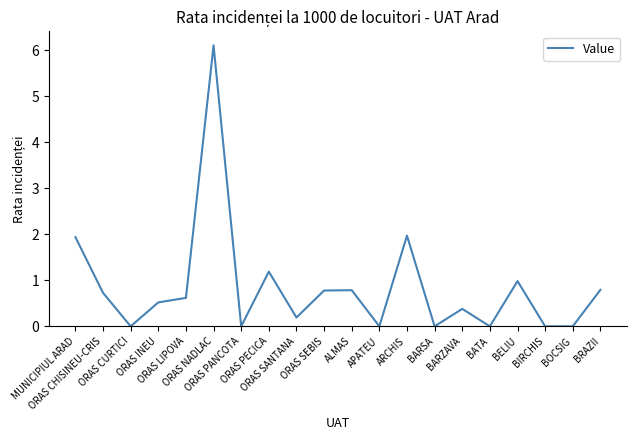

What is the difference between the values at BOCSIG and ARCHIS?

2.0